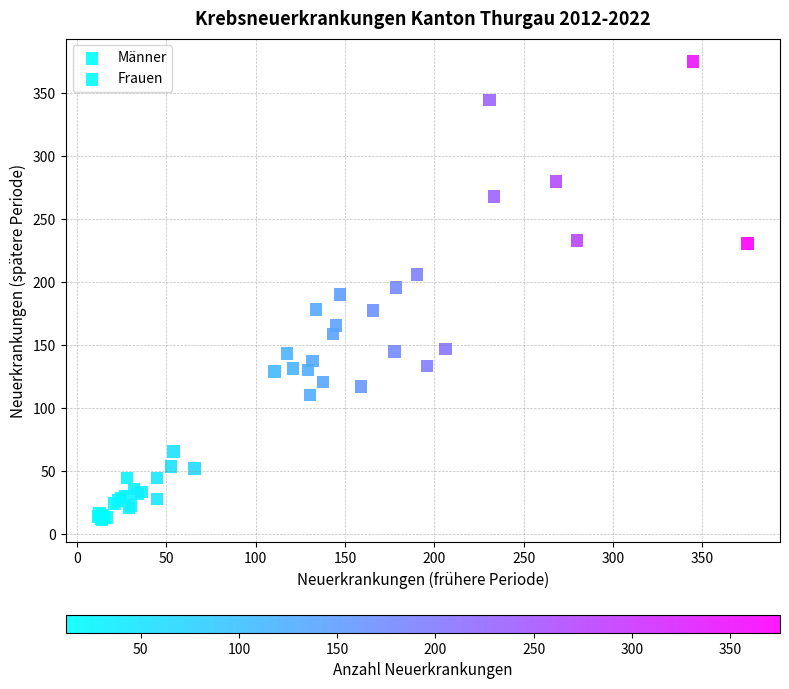

Which series reaches the maximum Y coordinate?

Männer